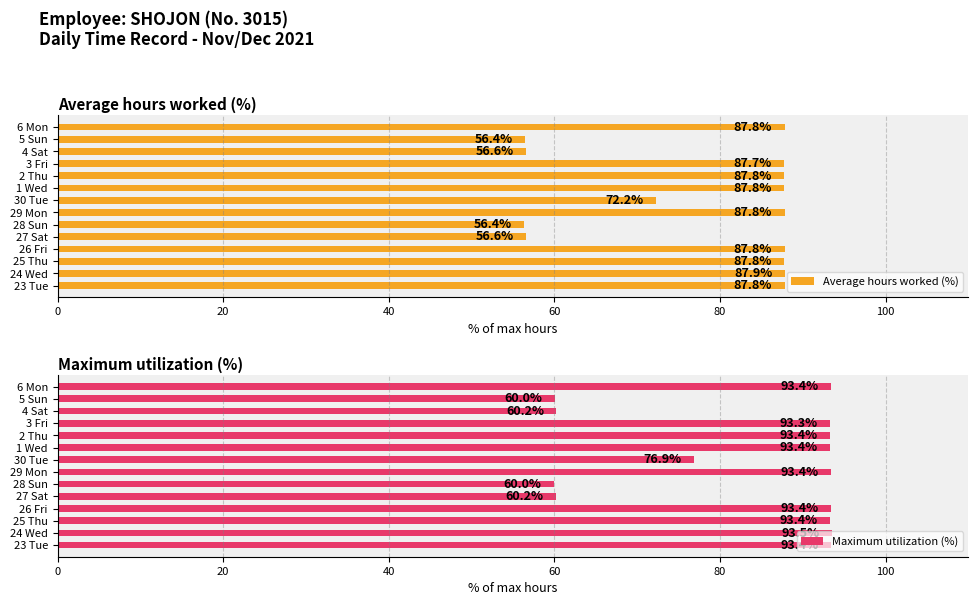

What are all the series names shown in the legend?

Average hours worked (%), Maximum utilization (%)